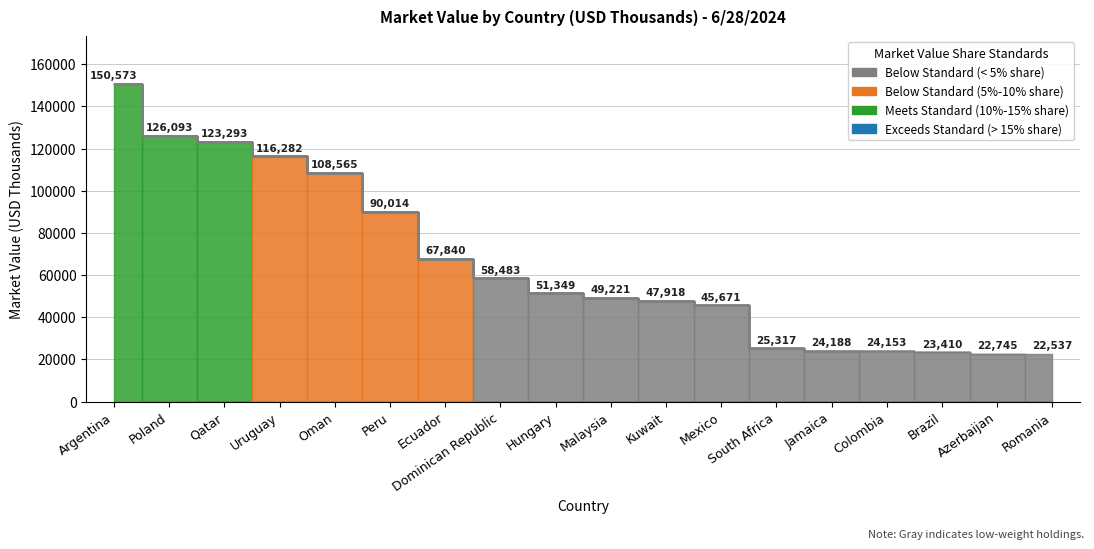

At which category does the chart reach its peak across all series?

Argentina